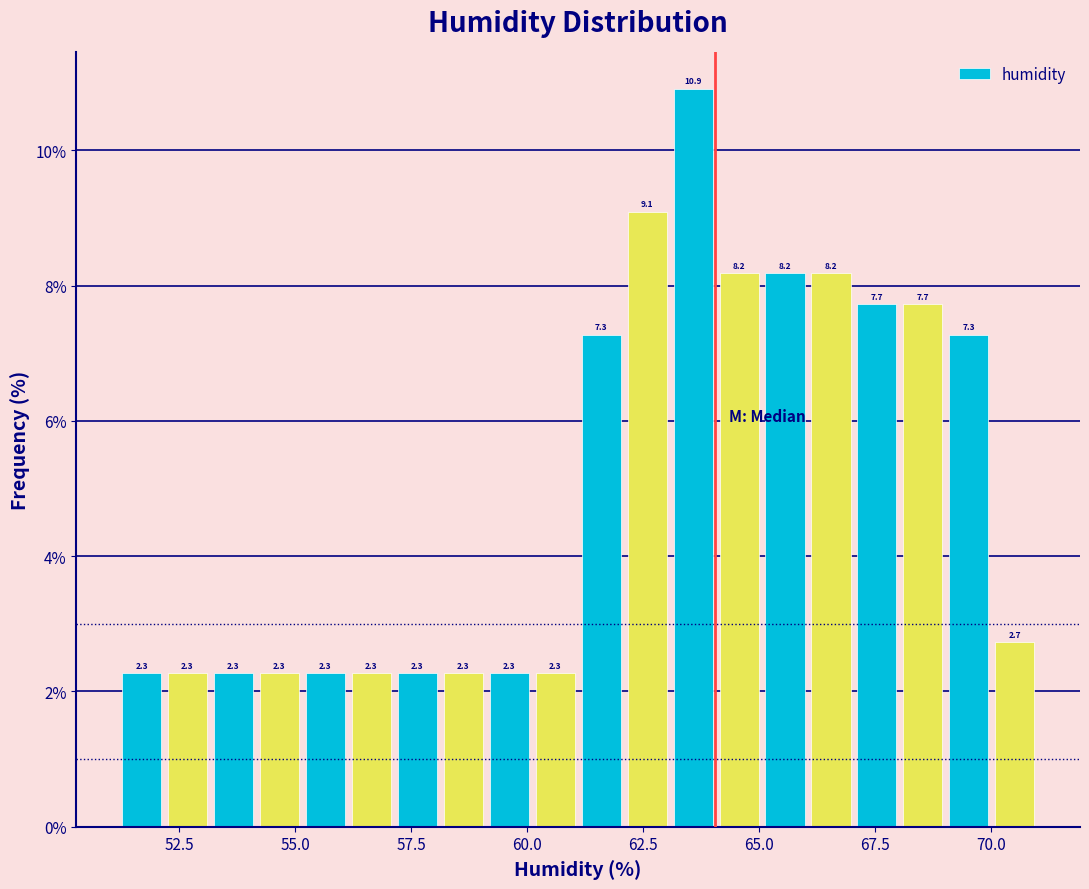

Around what value on the x-axis is the tallest bar? Give the approximate position of its centre, as read against the axis.

63.5